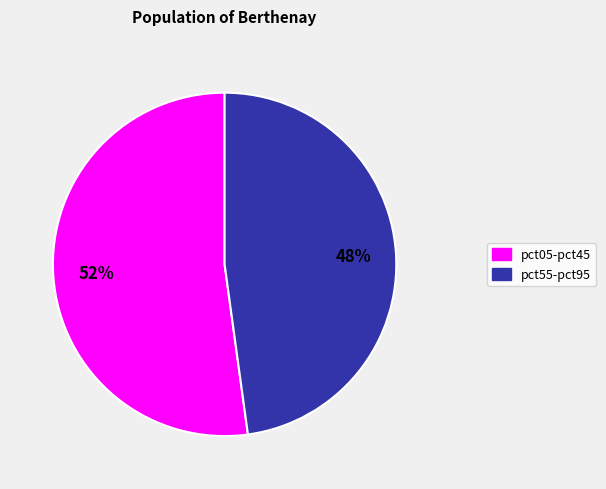

Count the number of slices in the pie.

2